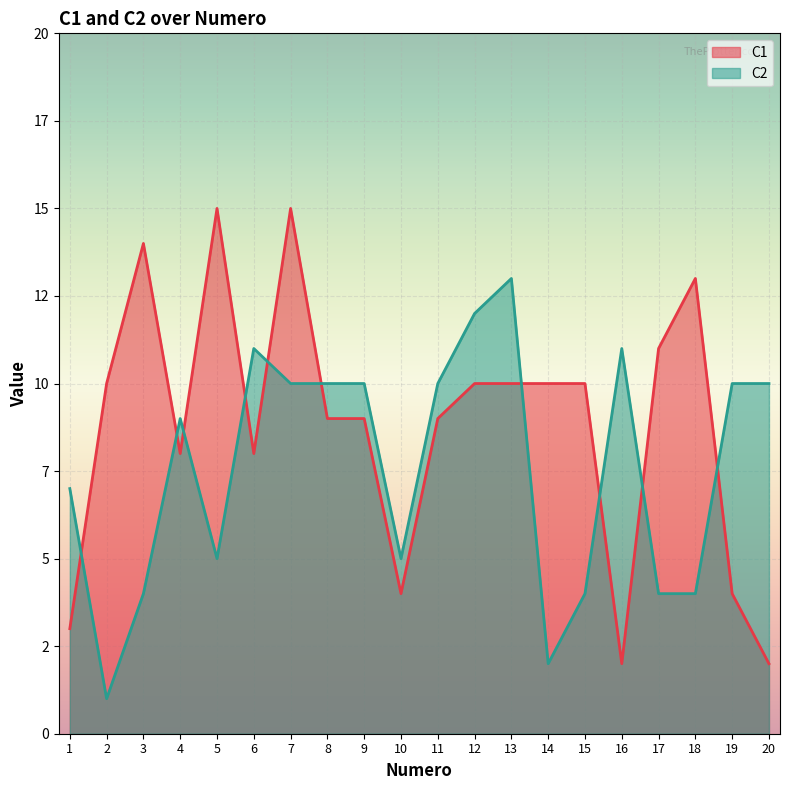

What is the sum of the C2 values at 7 and 20?

20